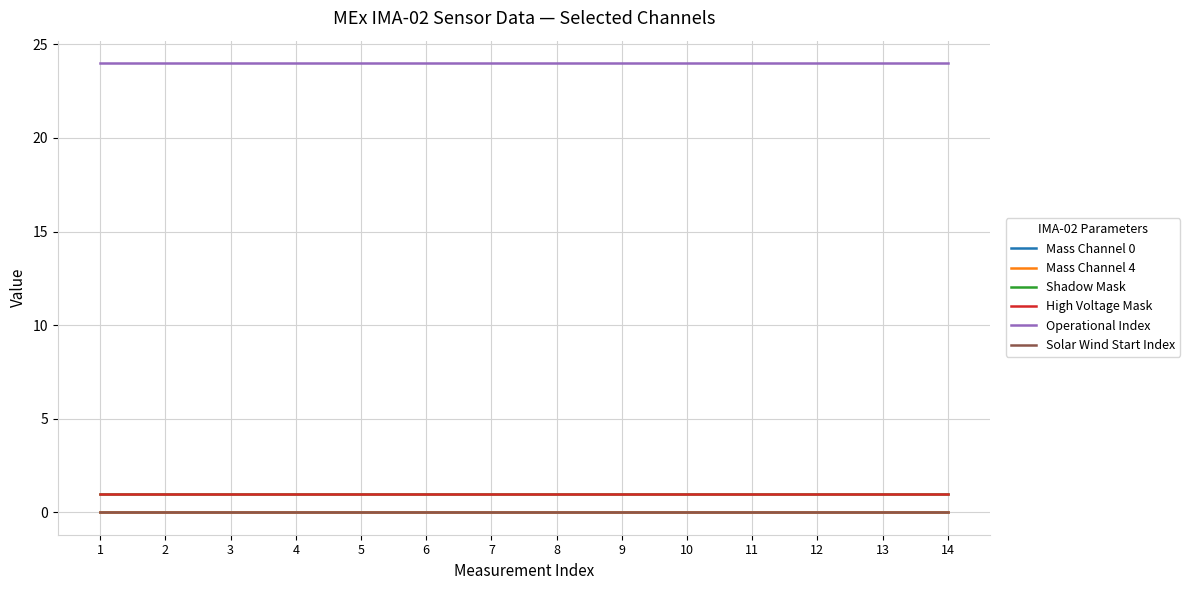

At how many categories does at least one series exceed 14?

14